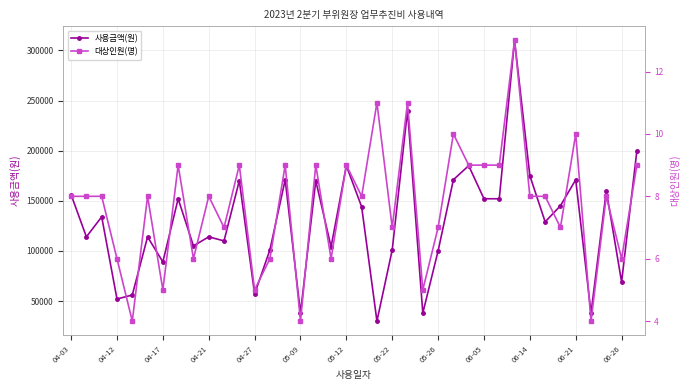

What position from the left is 34?

35